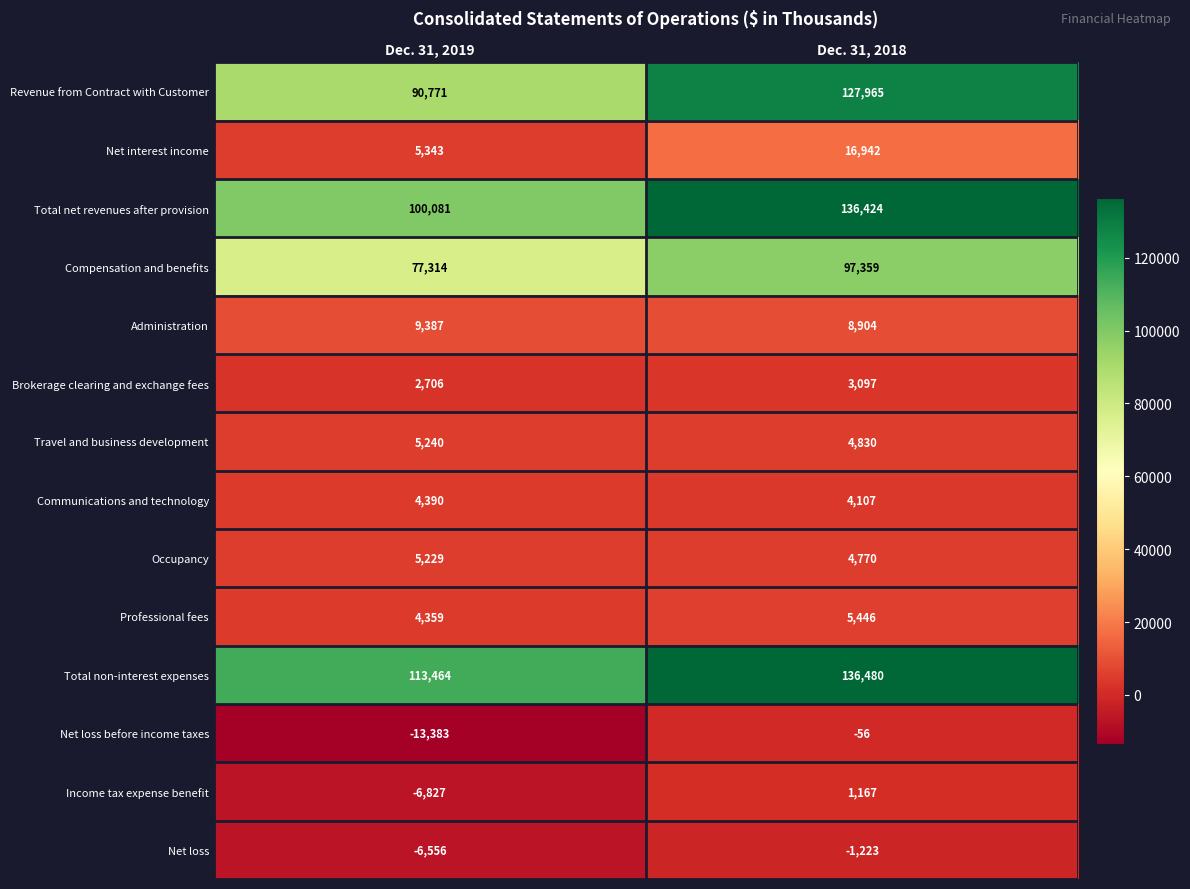

How many series are shown in this chart?

14